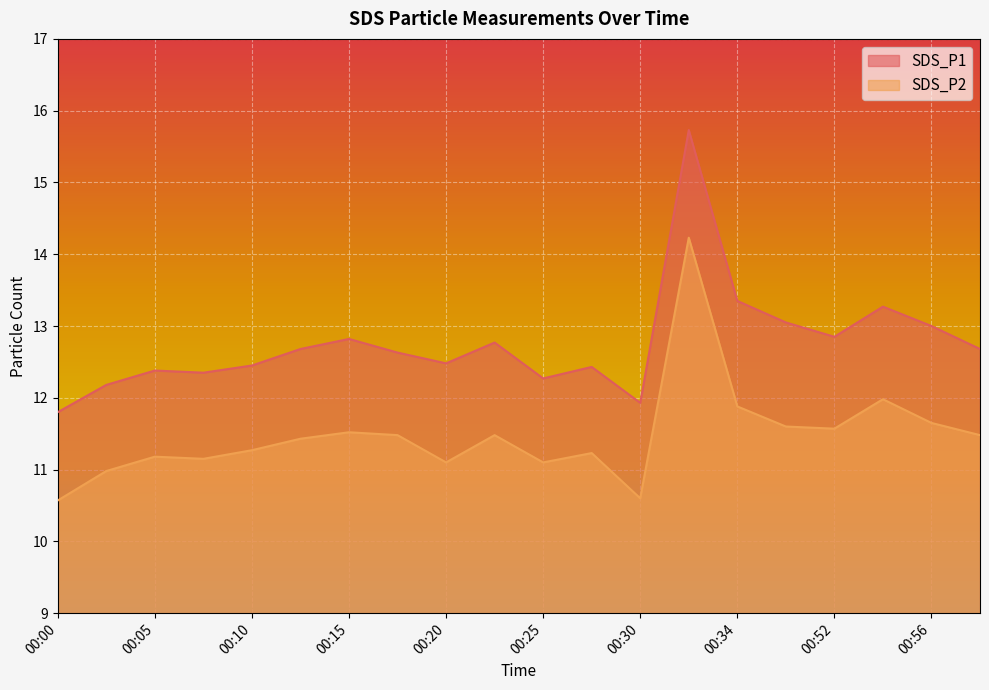

True or false: SDS_P1 has a value of 6.5 at 00:56.

False